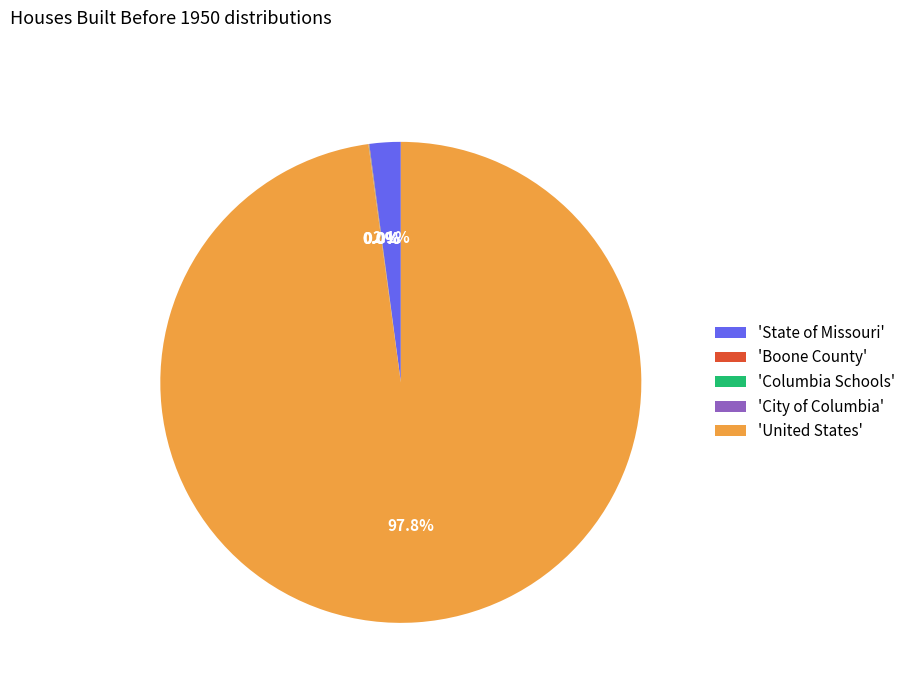

Is there any slice that represents more than half of the pie?

Yes